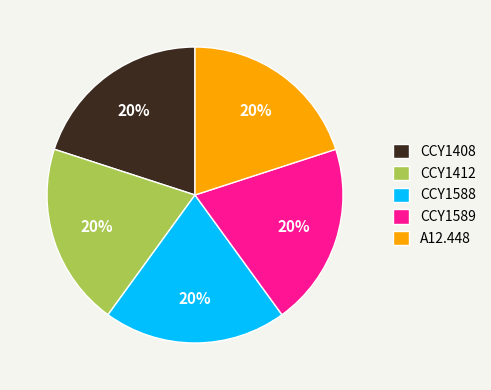

Is it true that CCY1588 is 30% of the pie?

False